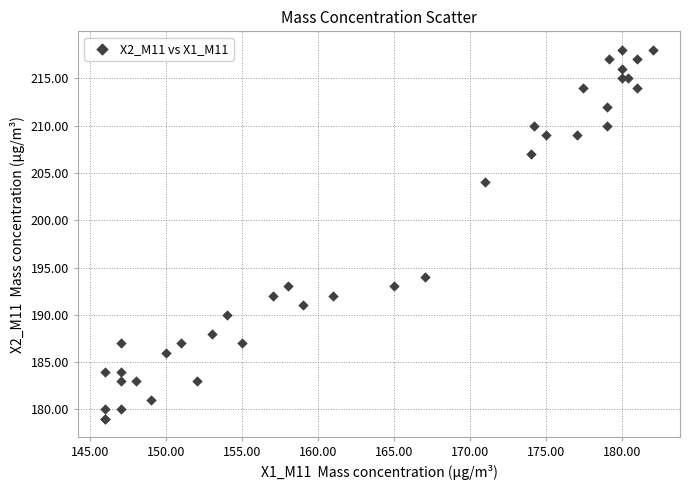

What Y value in the scatter plot is closest to 198?

194